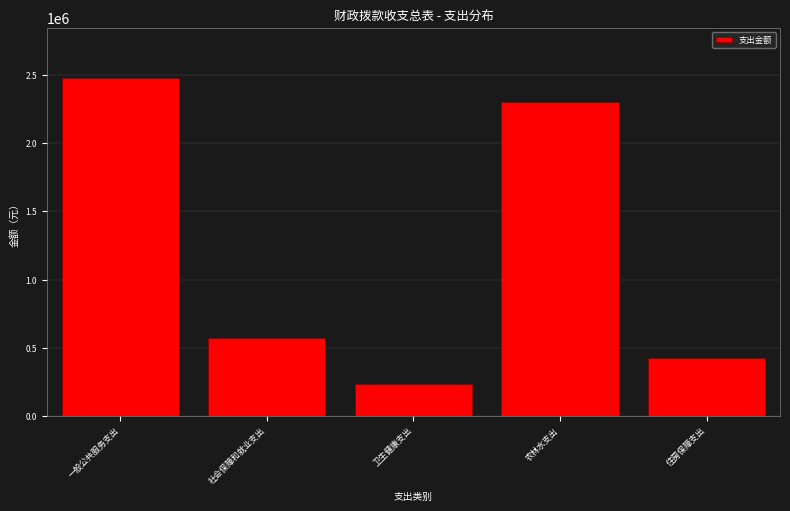

Reading right to left, list all the values displayed in this chart.

425653.6	2304092.0	231571.7	575089.6	2474761.6